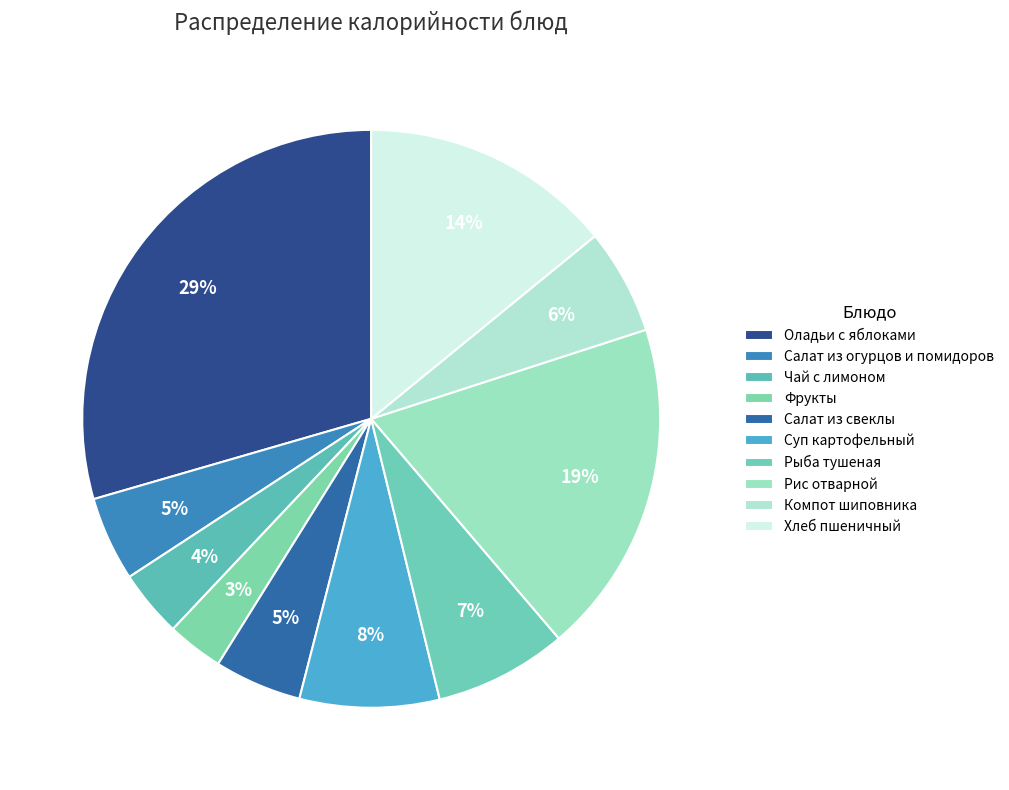

Is it true that Хлеб пшеничный is 21% of the pie?

False